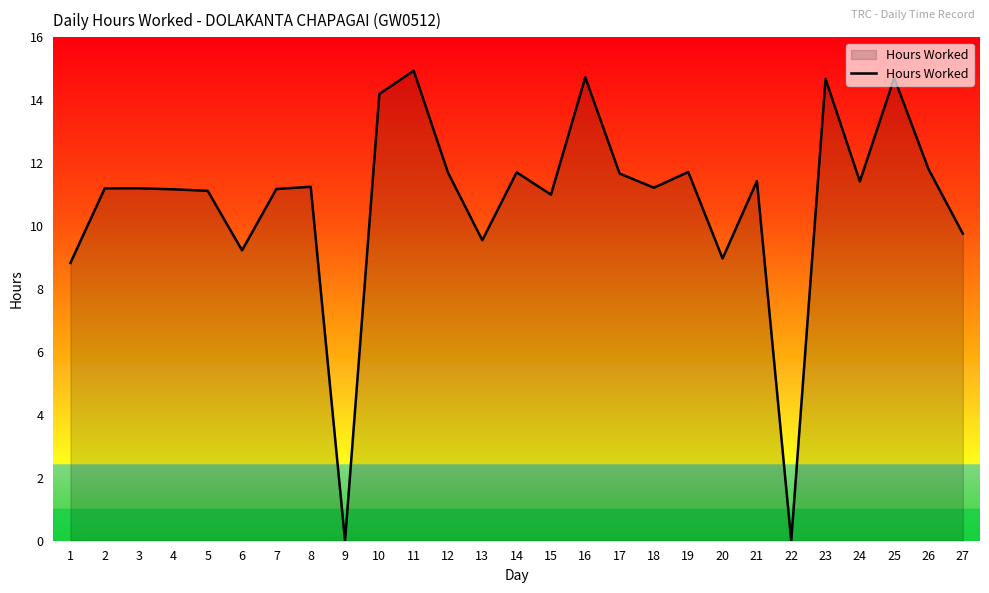

What is the difference between the maximum and second lowest values?

14.9